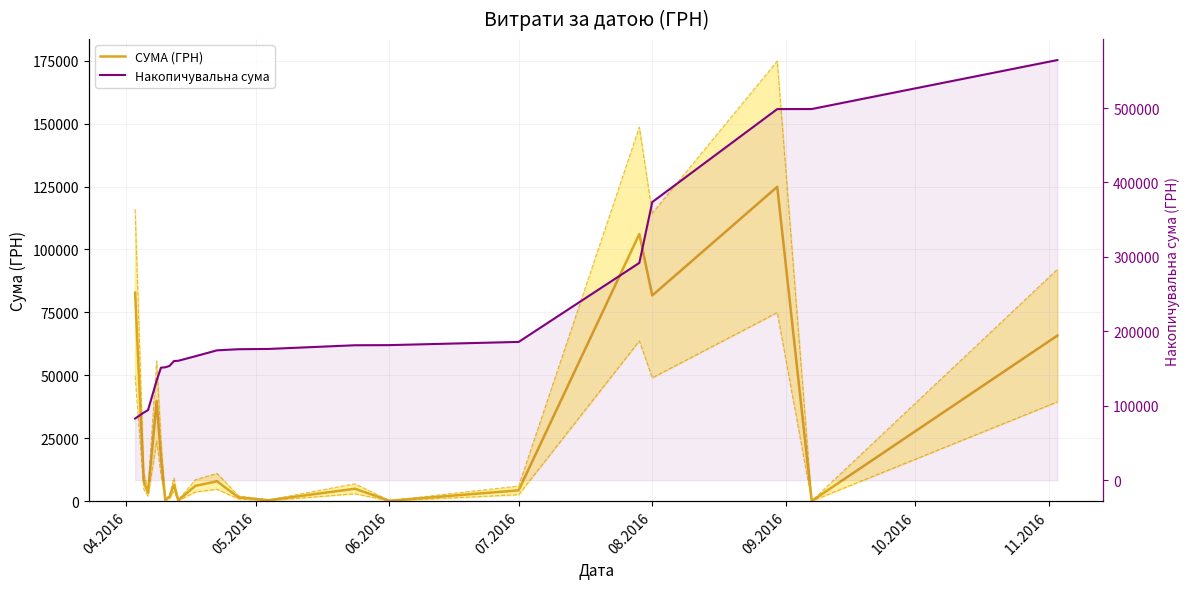

True or false: Накопичувальна сума has a value of 248237.2 at 9.

False